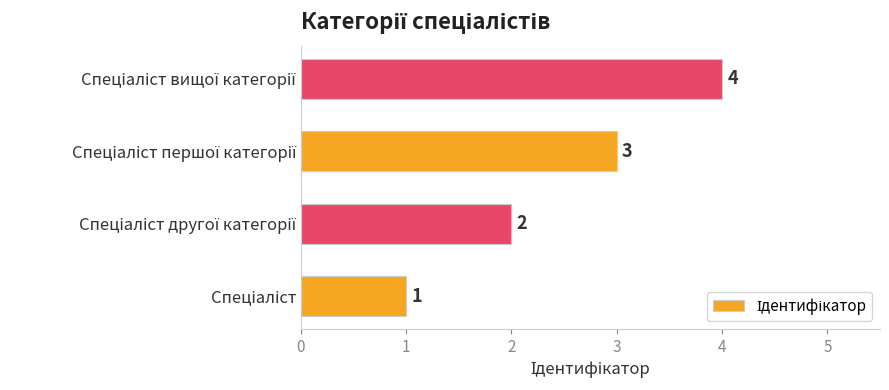

Count the values in the range 2 to 4.

3